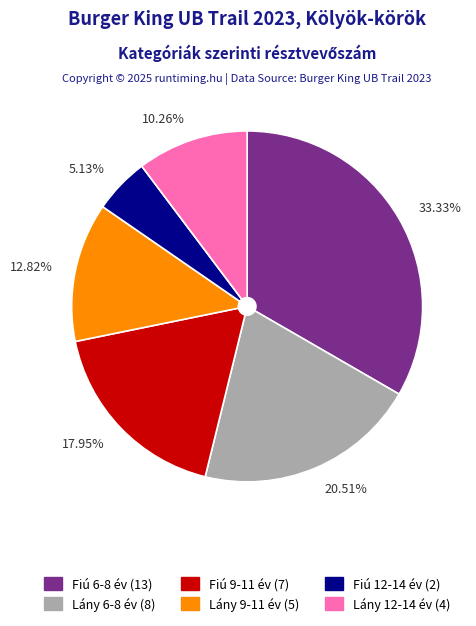

What percentage do Fiú 9-11 év and Lány 12-14 év together represent?

28.2%